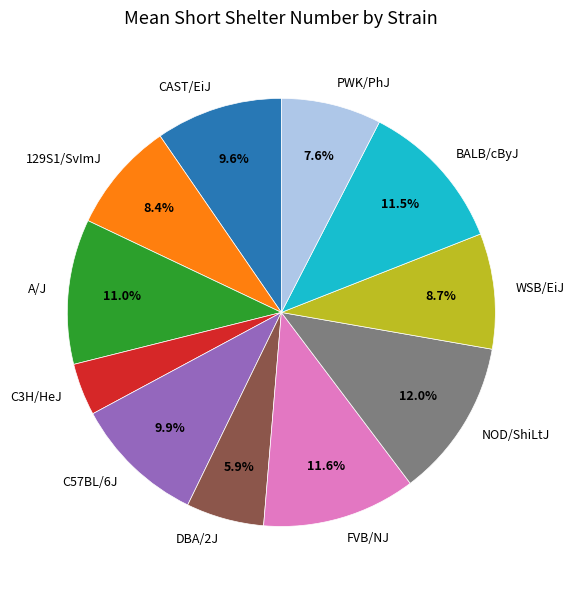

How many segments does this pie chart have?

11